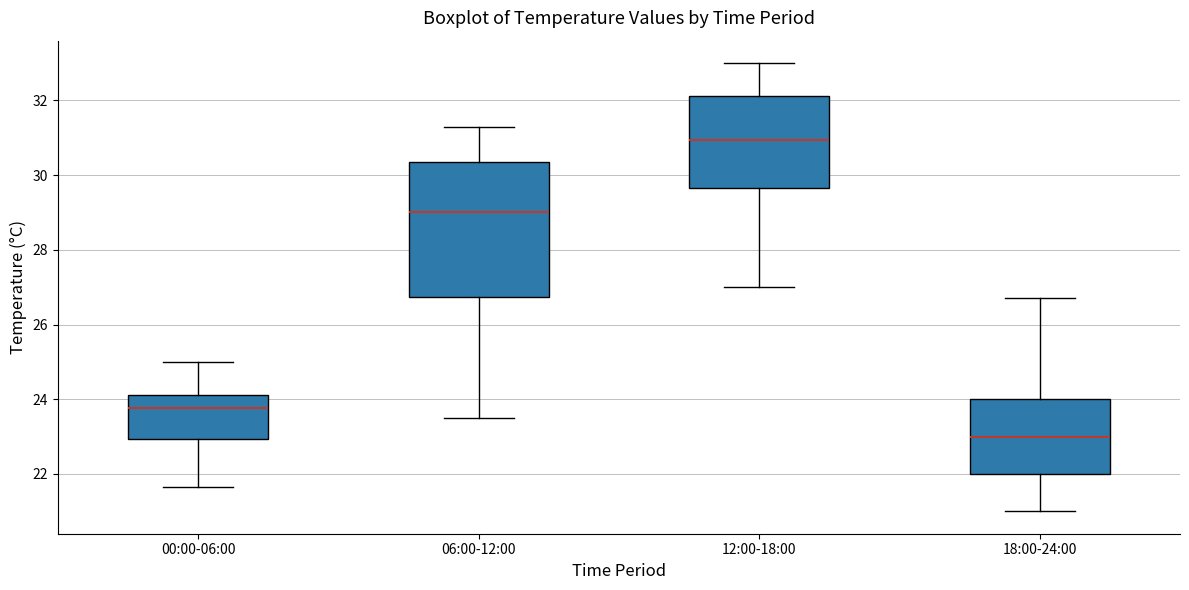

Reading left to right, transcribe this box plot: for each box, give where its median line is, the range the box spans, and where its two whiskers end, as read against the y-axis. The values are not printed on the chart, so give them approximately, as read against the axis.

00:00-06:00: median 23.8, box 23.0 to 24.2, whiskers 21.6 to 25.0
06:00-12:00: median 29.0, box 26.8 to 30.4, whiskers 23.6 to 31.4
12:00-18:00: median 31.0, box 29.6 to 32.2, whiskers 27.0 to 33.0
18:00-24:00: median 23.0, box 22.0 to 24.0, whiskers 21.0 to 26.8